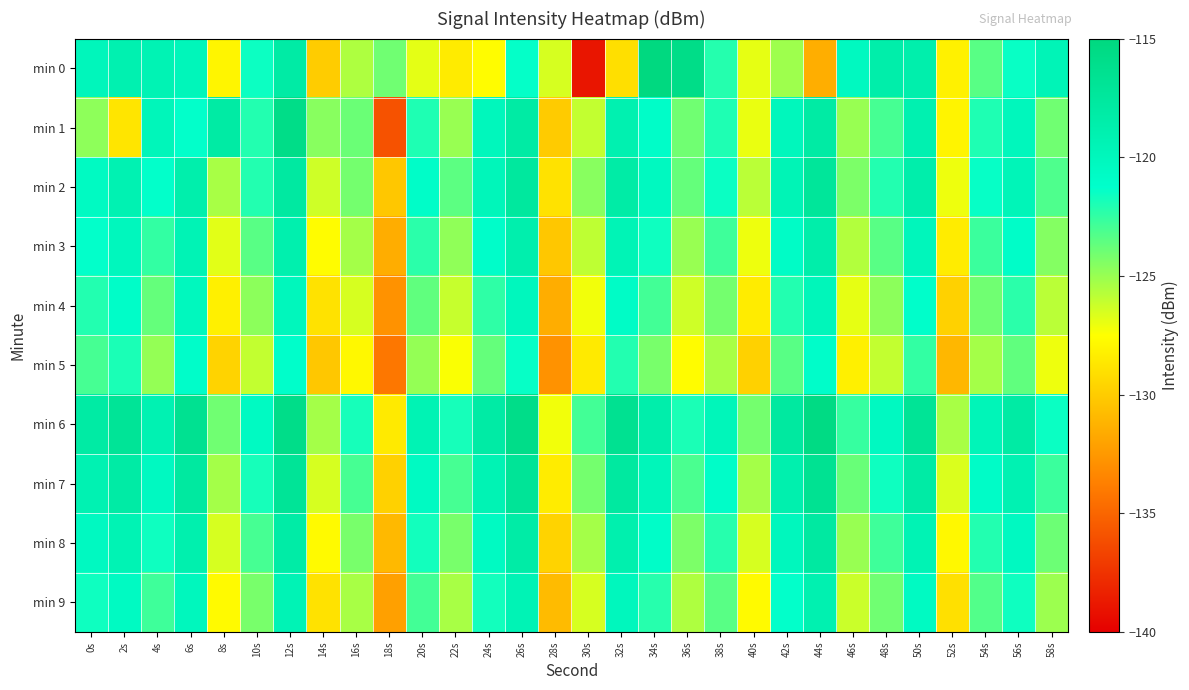

How many series are shown in this chart?

10